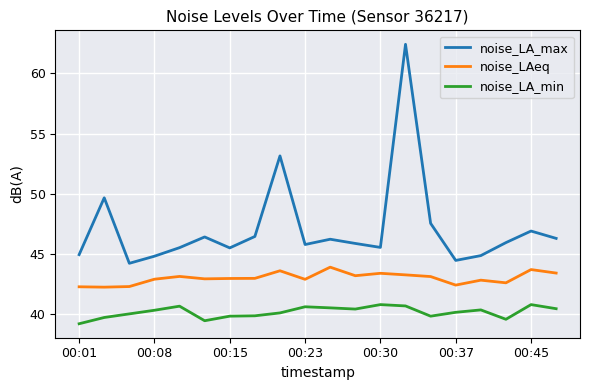

True or false: noise_LAeq and noise_LA_min intersect in this chart.

False